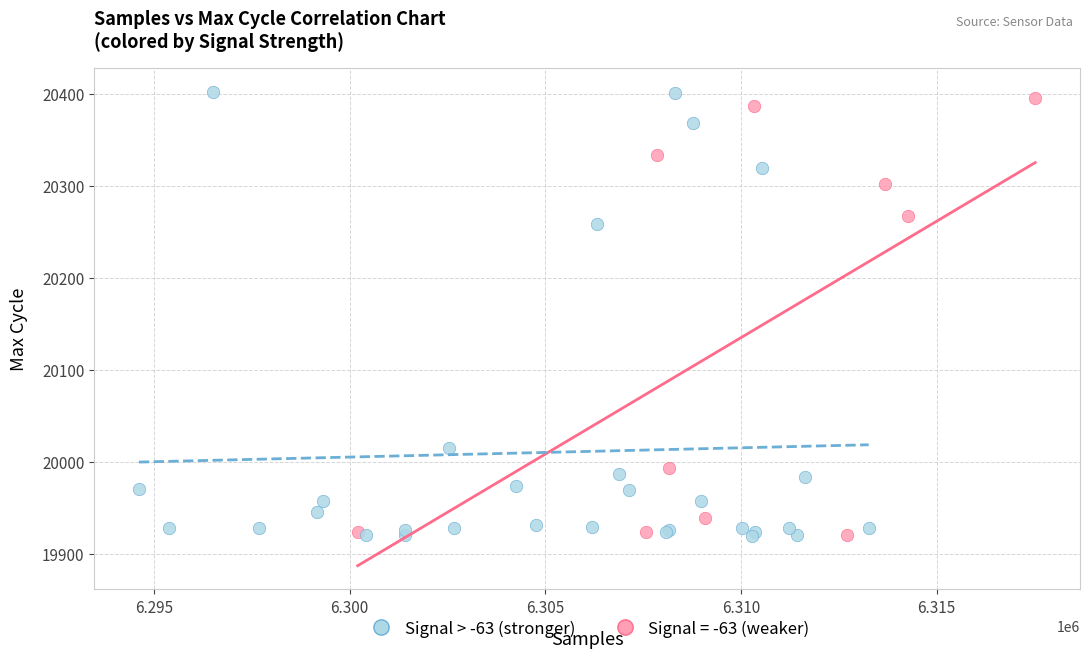

What are all the series names shown in the legend?

Signal > -63 (stronger), Signal = -63 (weaker)